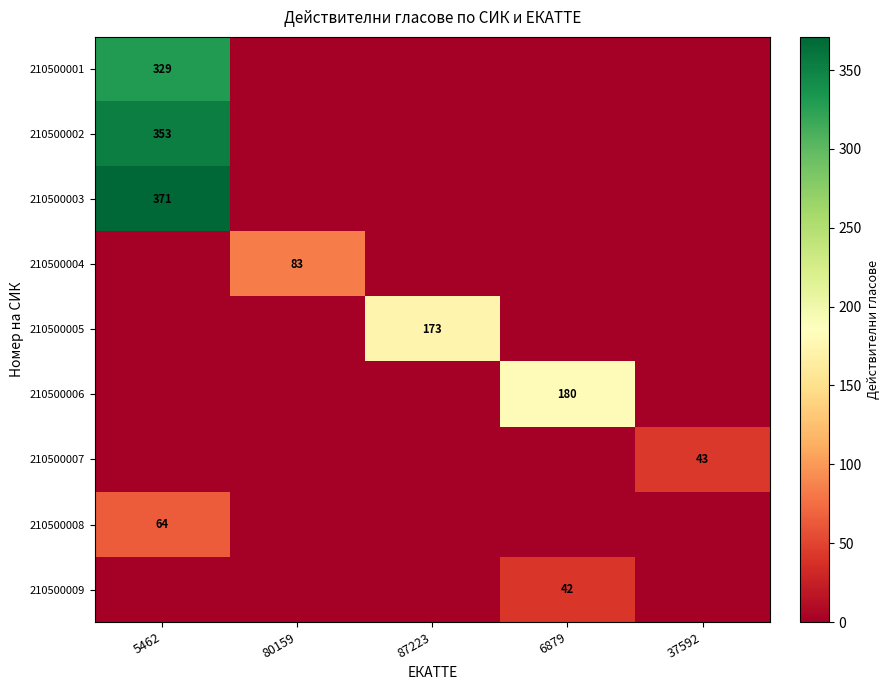

What is the total value across all series at 6879?

222